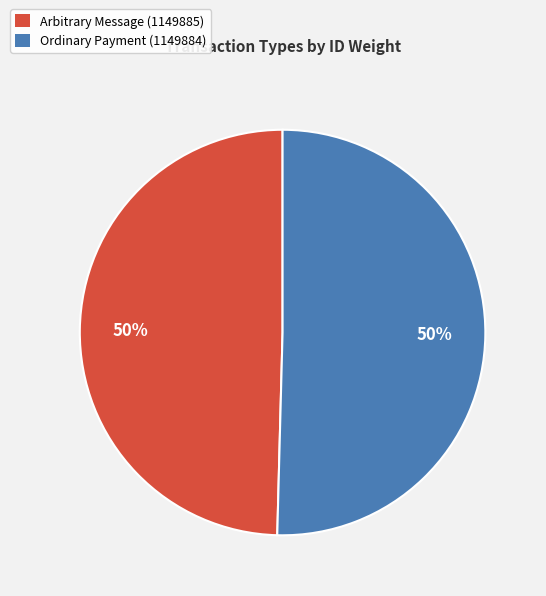

To the nearest percent, what is the average slice percentage?

50%